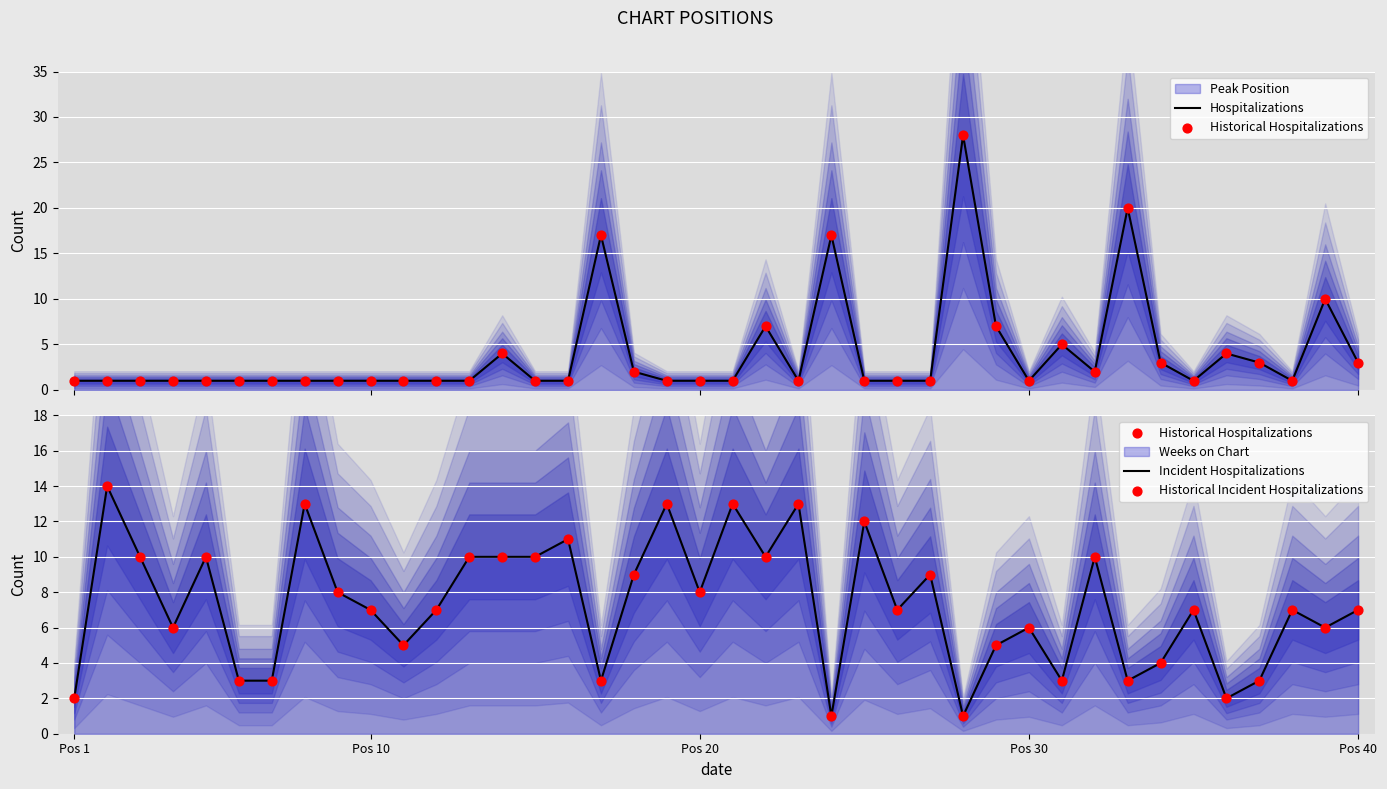

At how many categories does at least one series exceed 20?

1